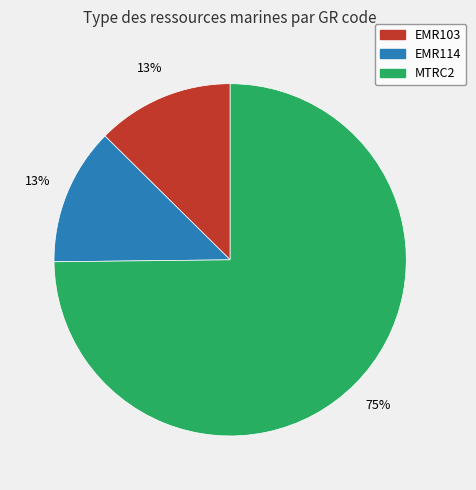

Do EMR114 and MTRC2 together represent more than half of the pie?

Yes